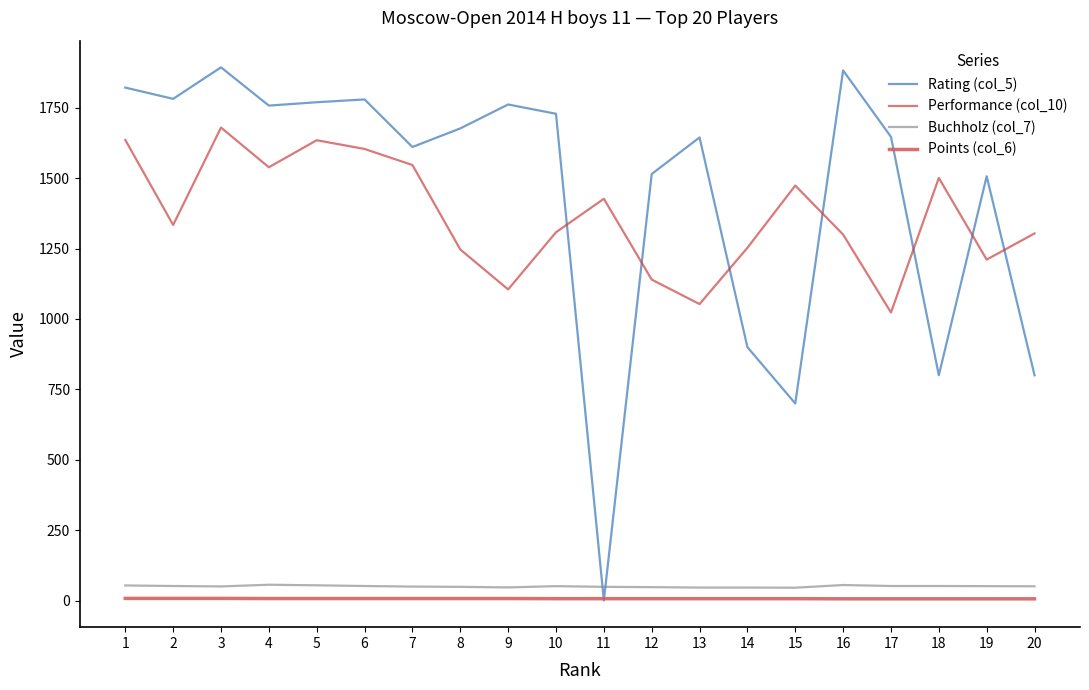

What is the maximum value shown in the chart?

1894.0